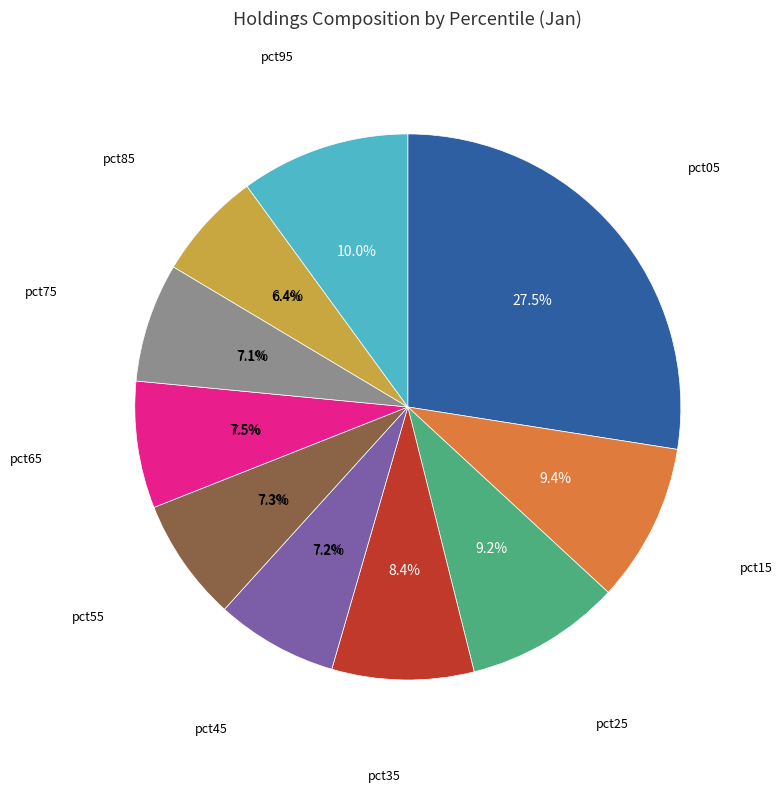

Count the number of slices in the pie.

10